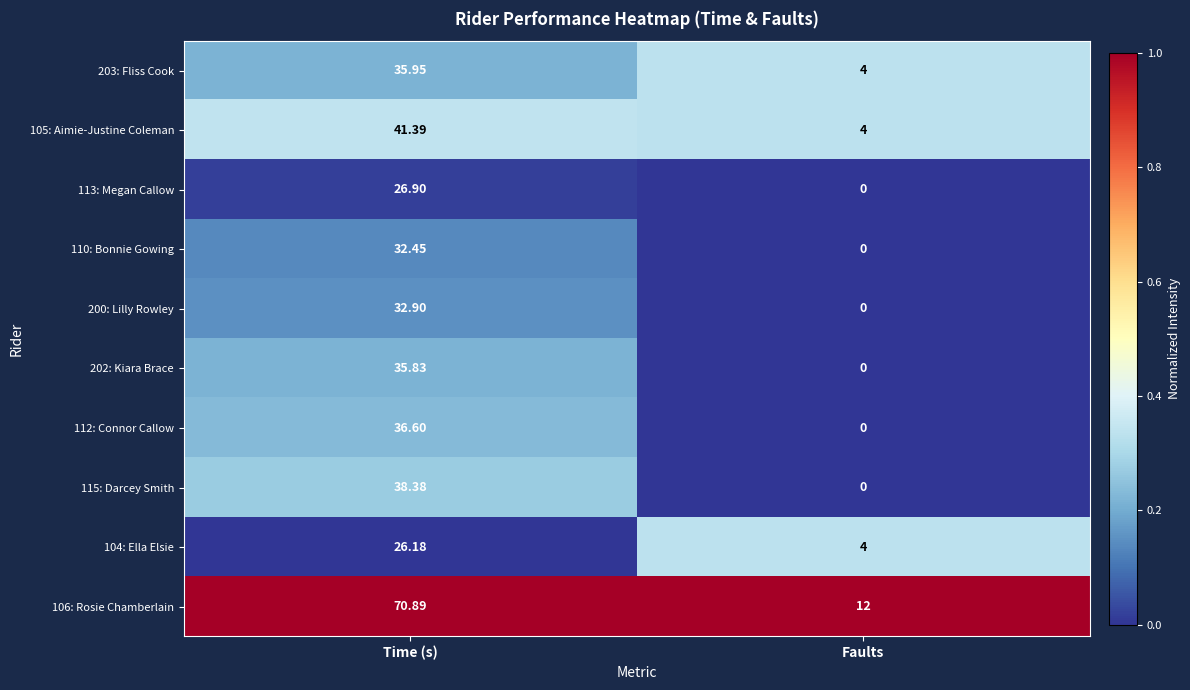

At which category is the sum across all series the highest?

Time (s)